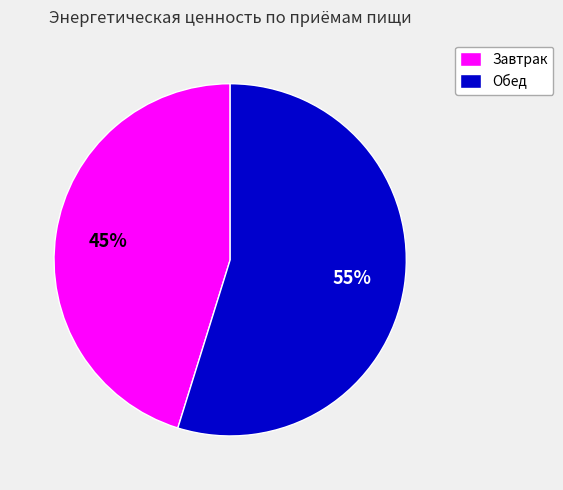

What is the ratio of the value at Обед to the value at Завтрак?

1.2